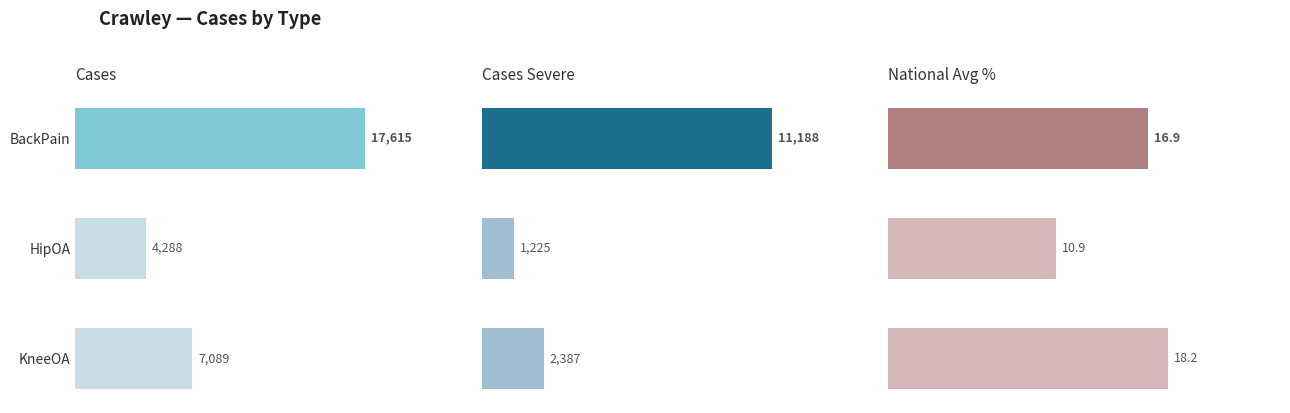

Between BackPain and KneeOA, which is larger?

BackPain